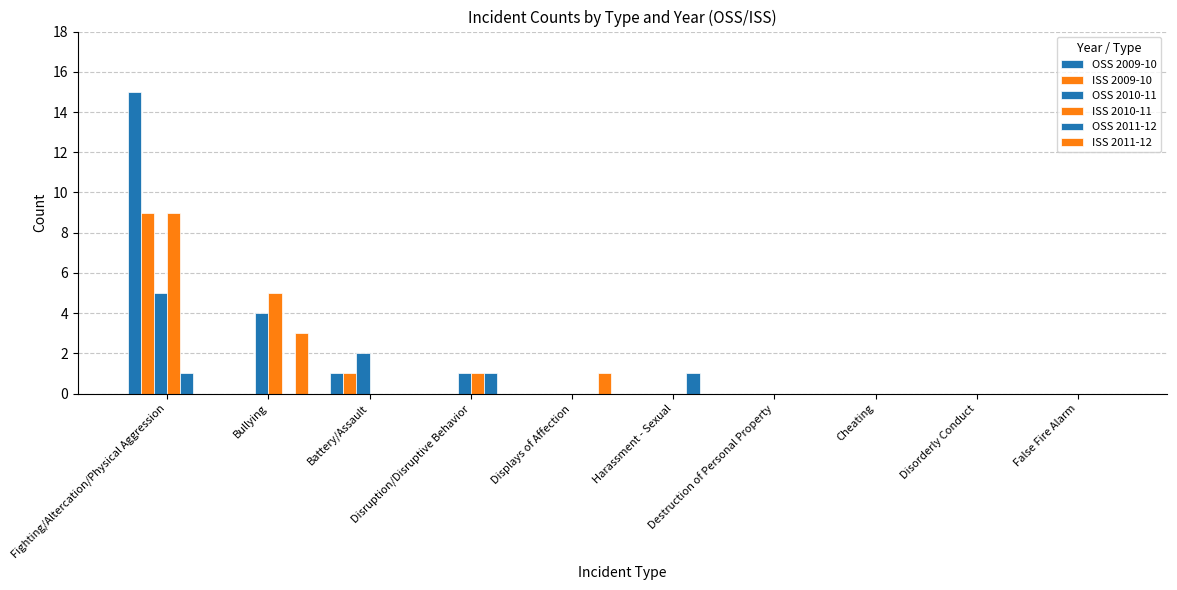

What is the difference between the maximum and minimum values in the OSS 2010-11 series?

5